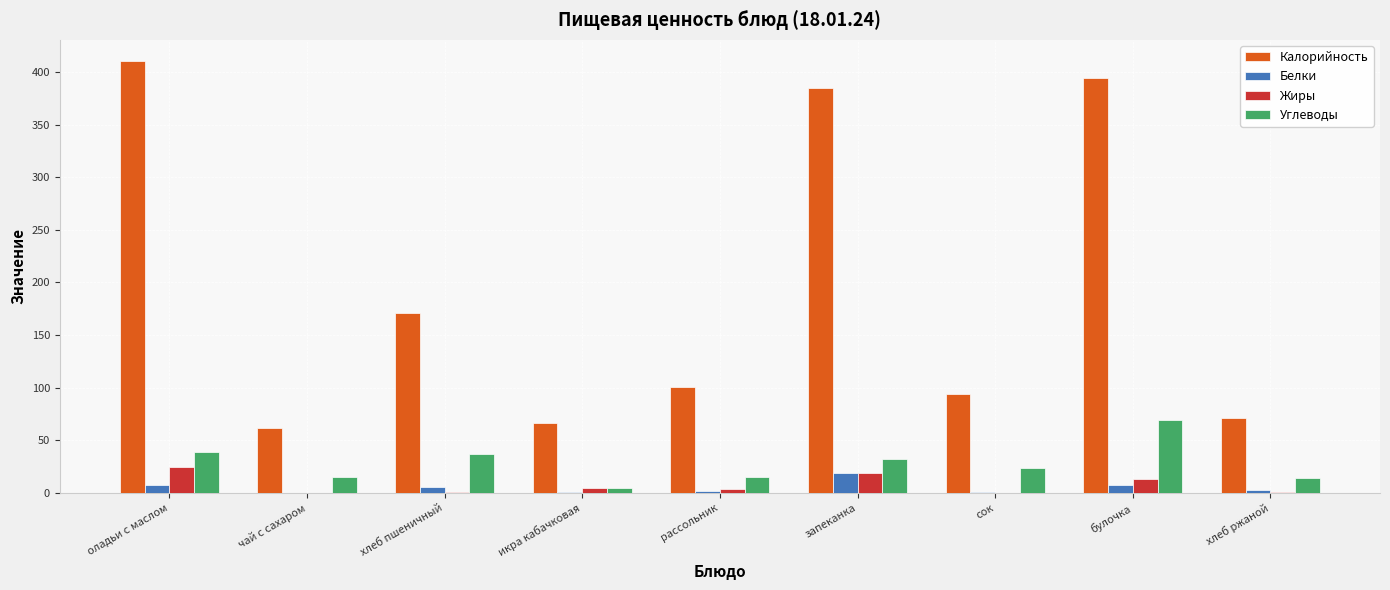

Which series changed the most between хлеб пшеничный and рассольник?

Калорийность